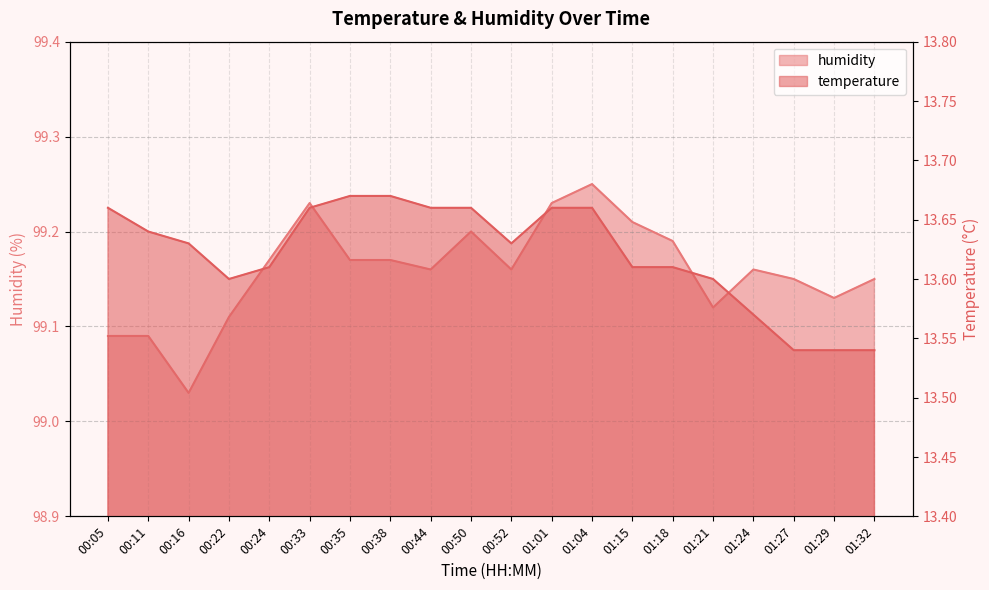

Which category has the highest value across all series?

01:04